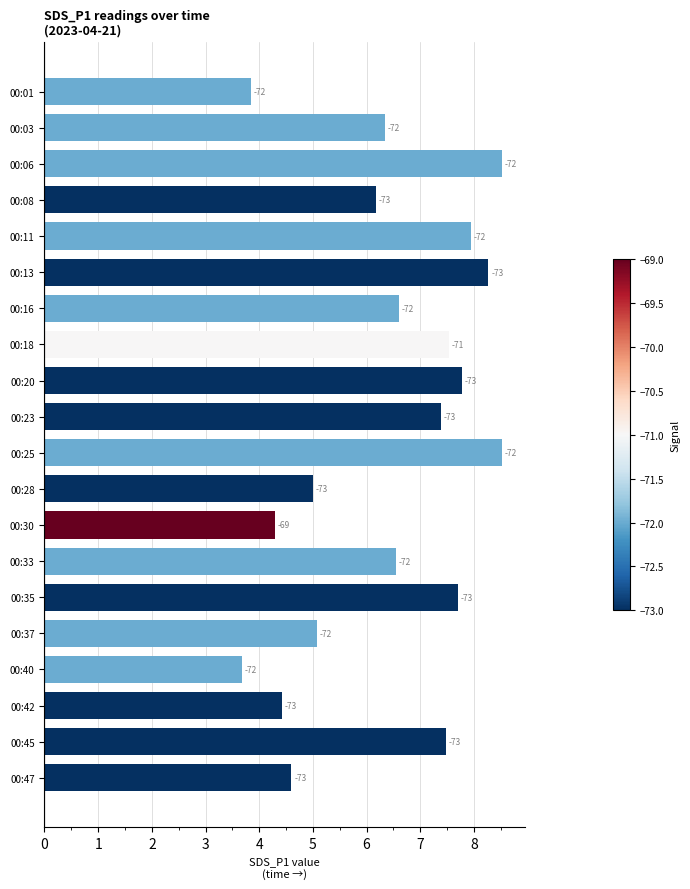

Does the chart contain any negative values?

No